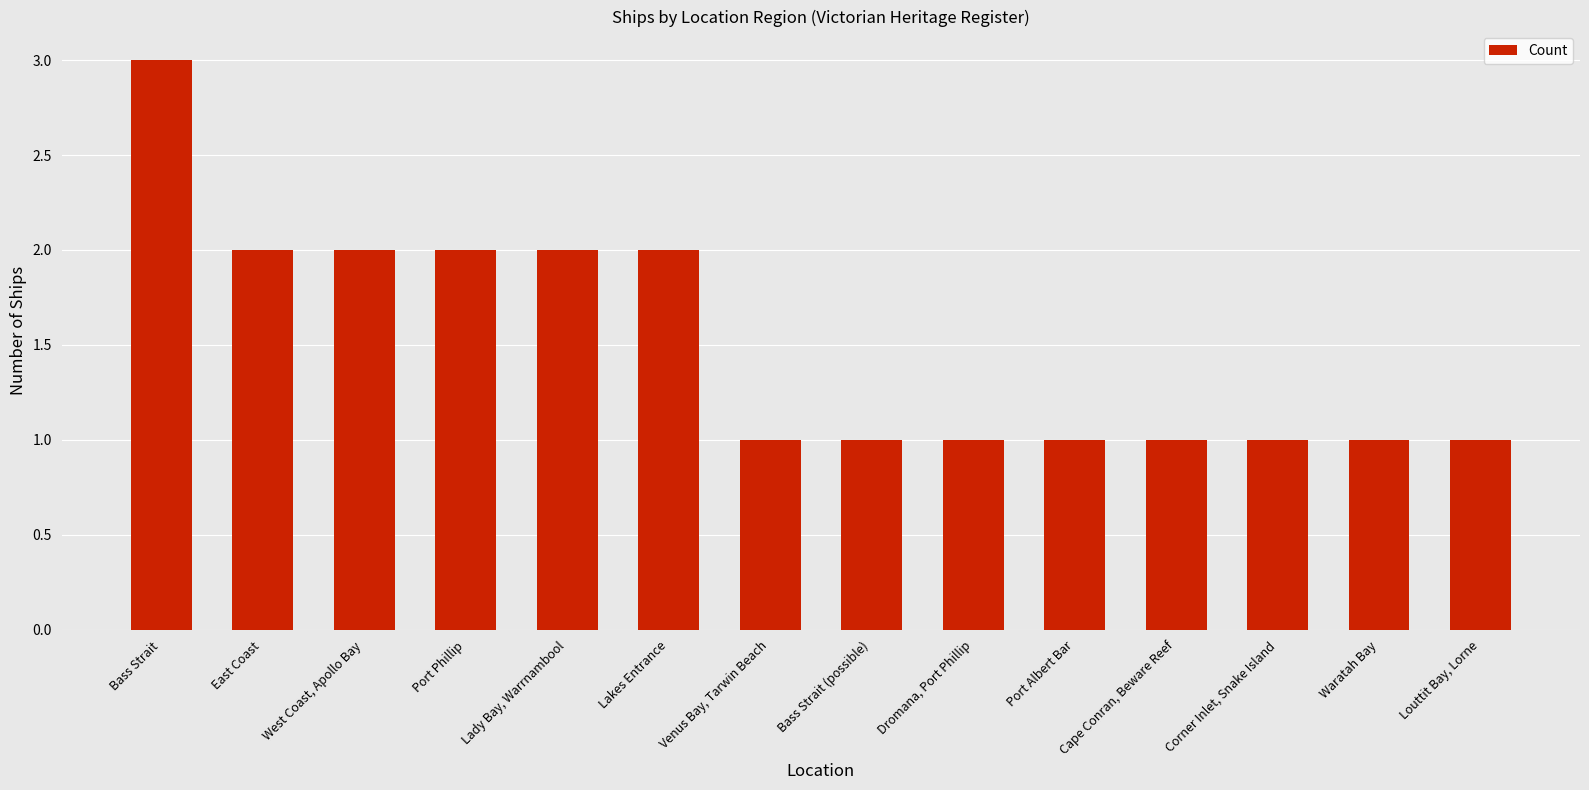

Reading left to right, extract all data points from this chart.

Bass Strait=3	East Coast=2	West Coast, Apollo Bay=2	Port Phillip=2	Lady Bay, Warrnambool=2	Lakes Entrance=2	Venus Bay, Tarwin Beach=1	Bass Strait (possible)=1	Dromana, Port Phillip=1	Port Albert Bar=1	Cape Conran, Beware Reef=1	Corner Inlet, Snake Island=1	Waratah Bay=1	Louttit Bay, Lorne=1